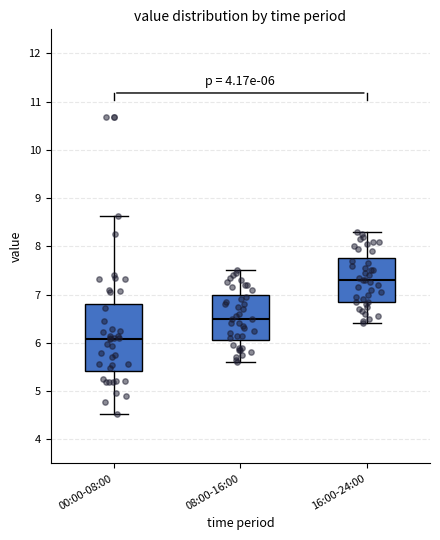

Which box is the tallest, from its lower edge to its upper edge?

00:00-08:00